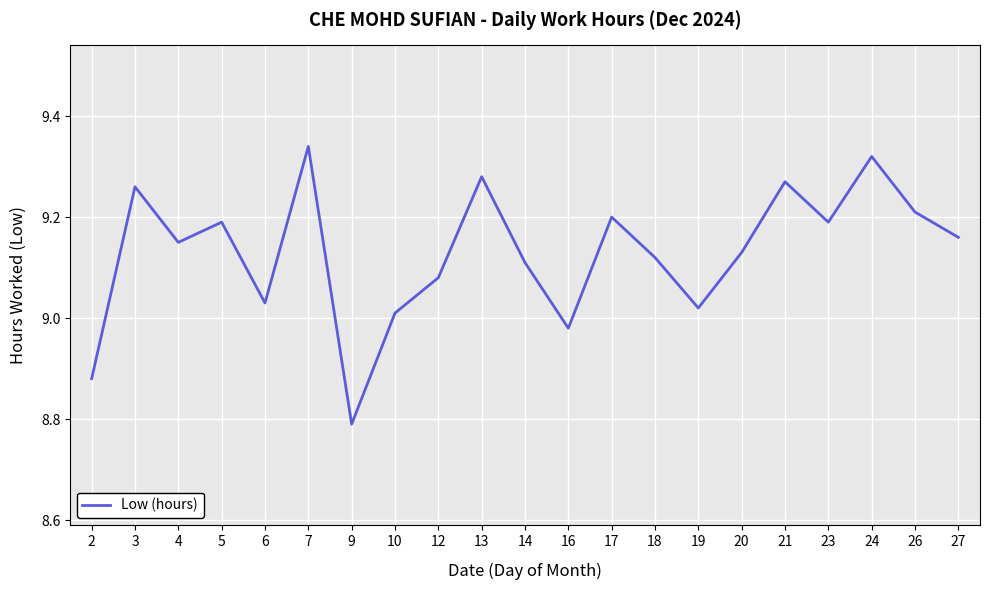

True or false: the data shows 9.2 at 17.

True